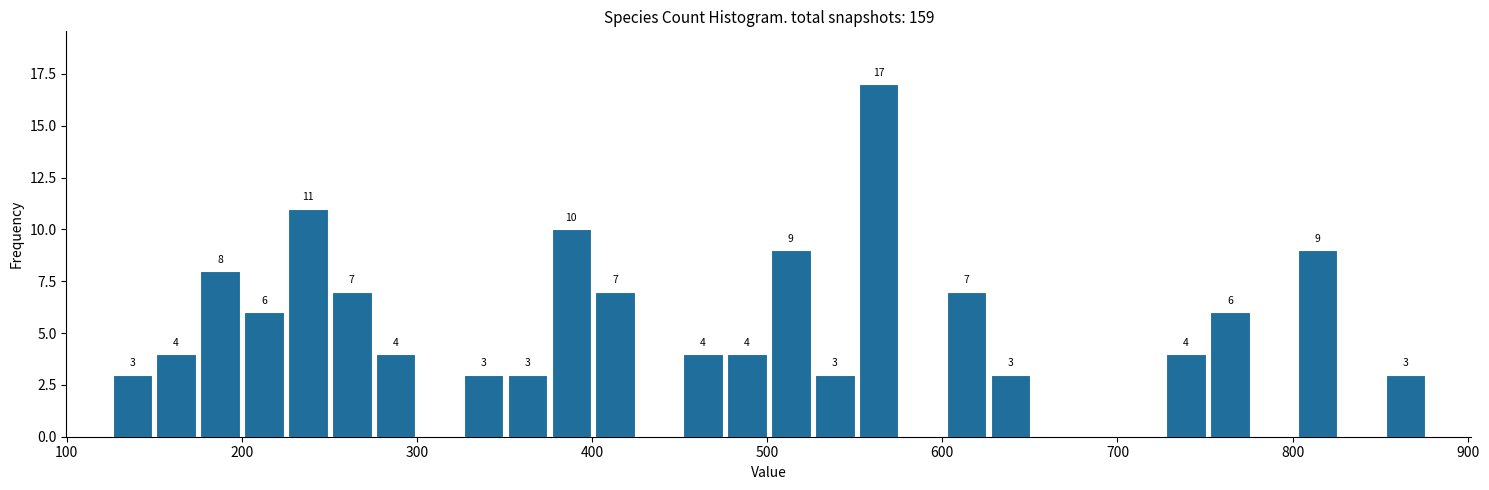

Around what value on the x-axis is the tallest bar? Give the approximate position of its centre, as read against the axis.

560